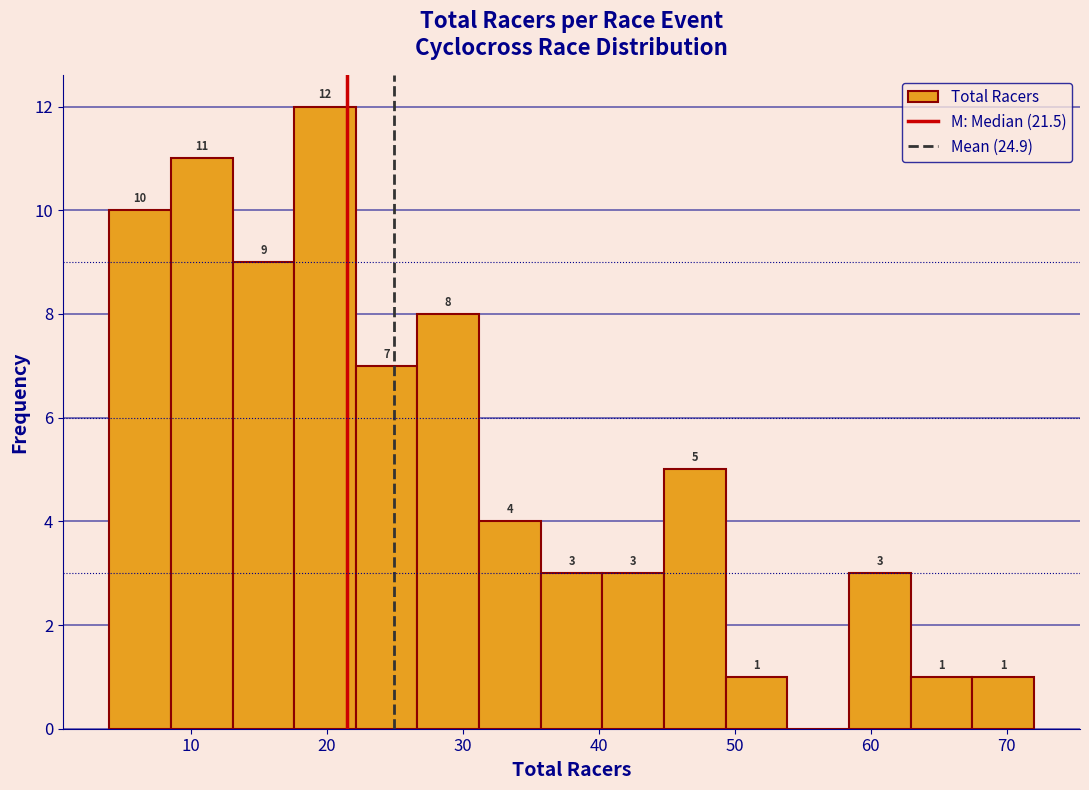

Over which range of the x-axis is the bar tallest?

18 to 22